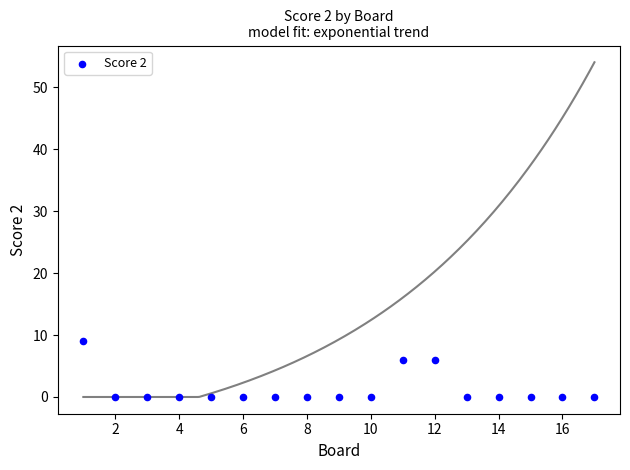

What is the range of X values (max minus min)?

16